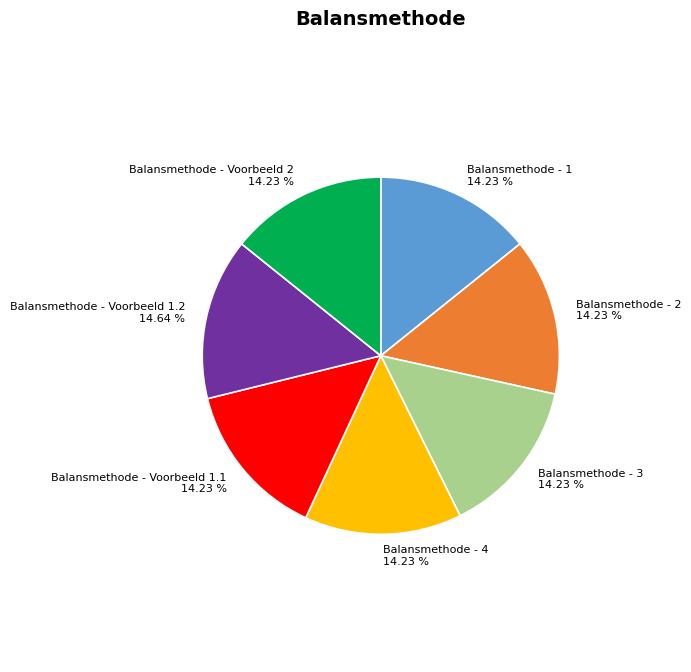

Do Balansmethode - Voorbeeld 1.1 and Balansmethode - 4 together represent more than half of the pie?

No